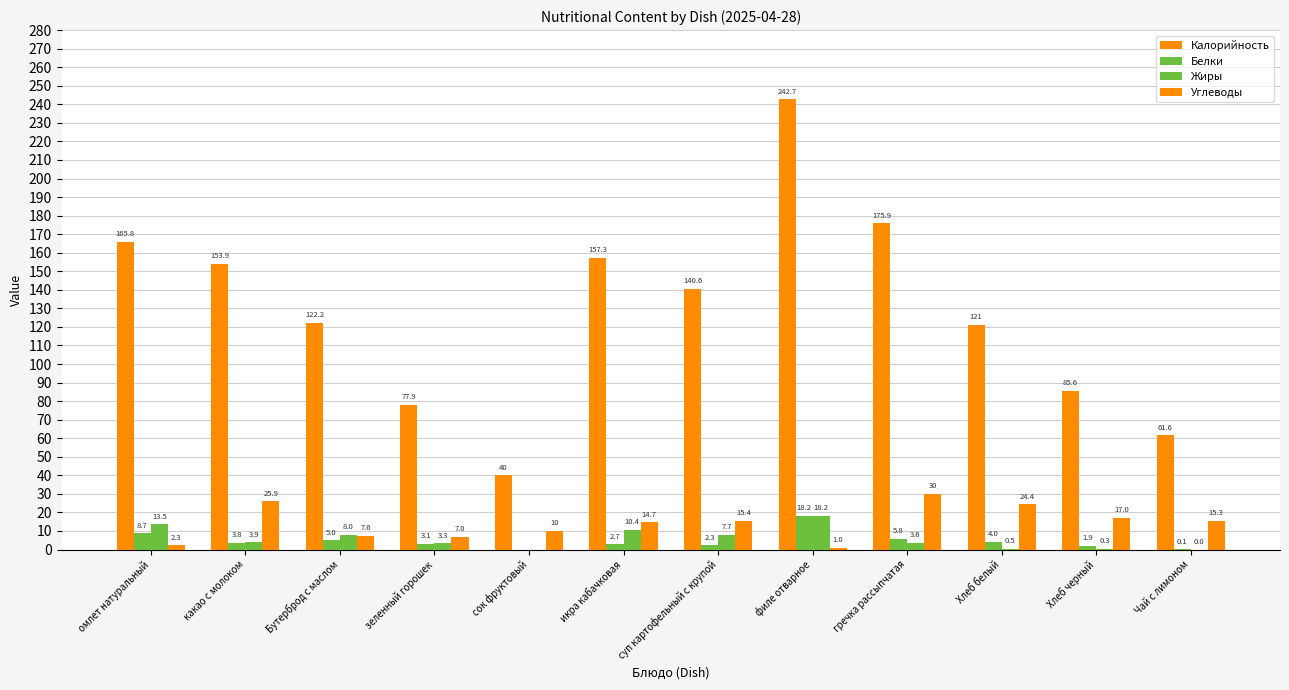

List the labels in order of Углеводы value, largest first.

гречка рассыпчатая, какао с молоком, Хлеб белый, Хлеб черный, суп картофельный с крупой, Чай с лимоном, икра кабачковая, сок фруктовый, Бутерброд с маслом, зеленный горошек, омлет натуральный, филе отварное